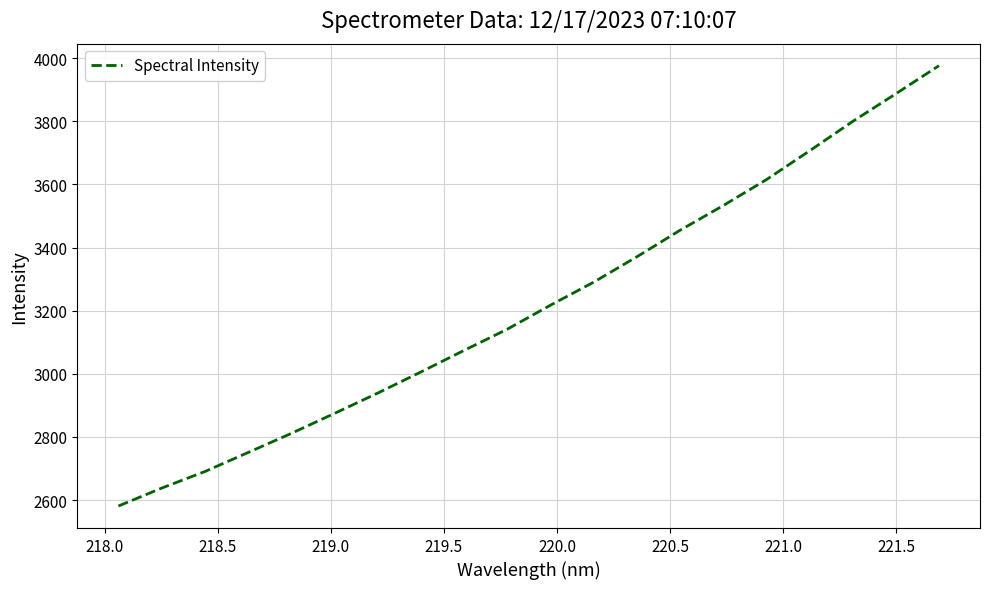

What is the greatest value displayed?

3976.2